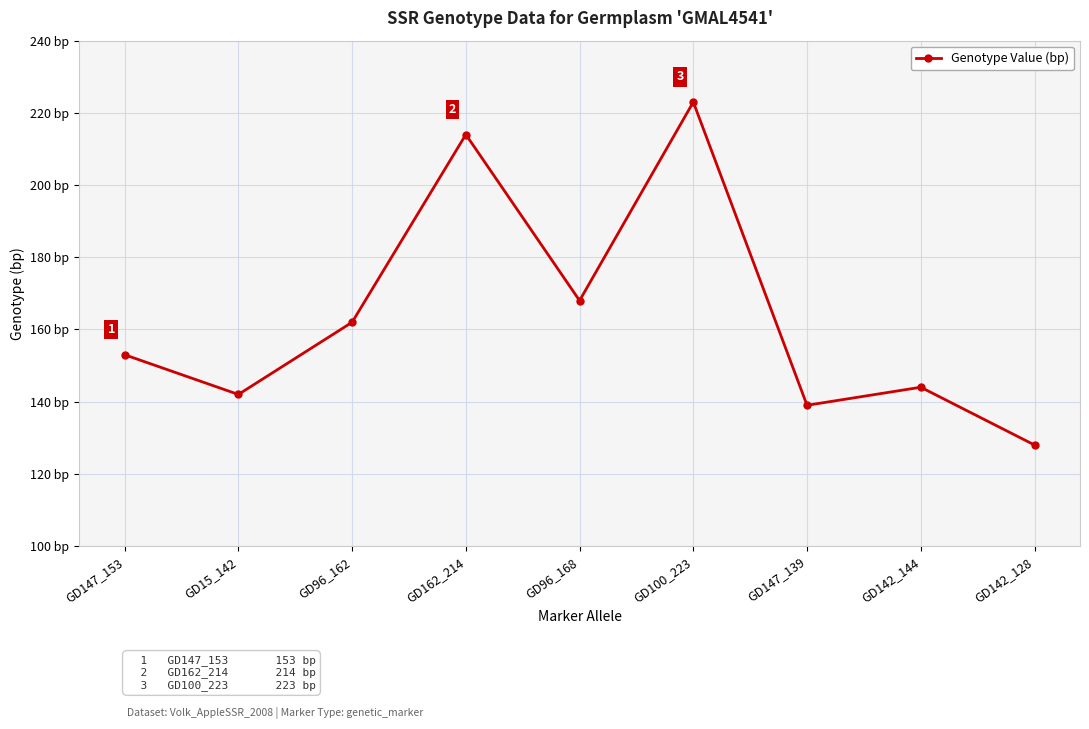

What is the smallest value displayed?

128